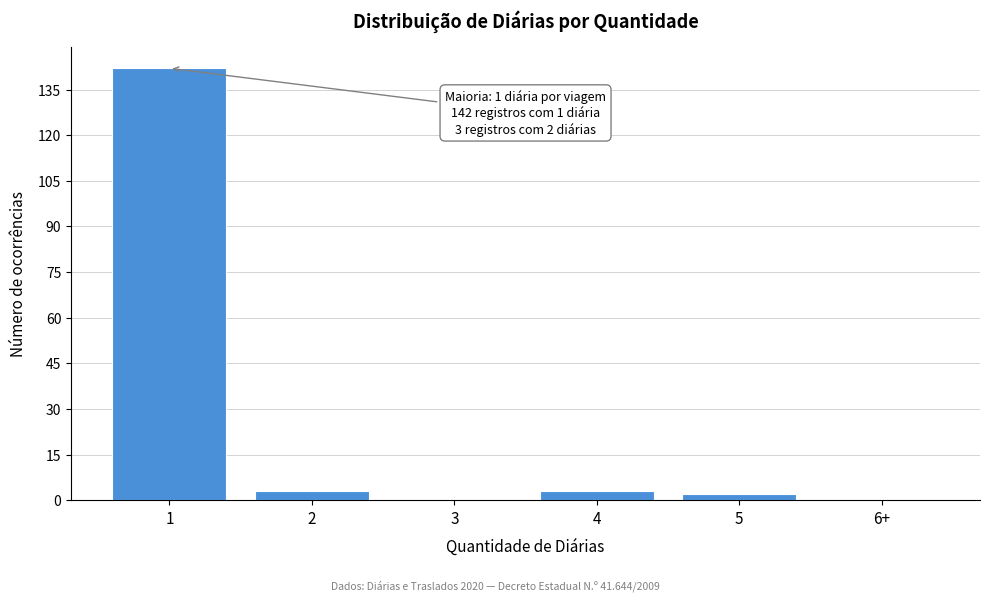

Reading left to right, extract all data points from this chart.

1=142	2=3	3=0	4=3	5=2	6+=0